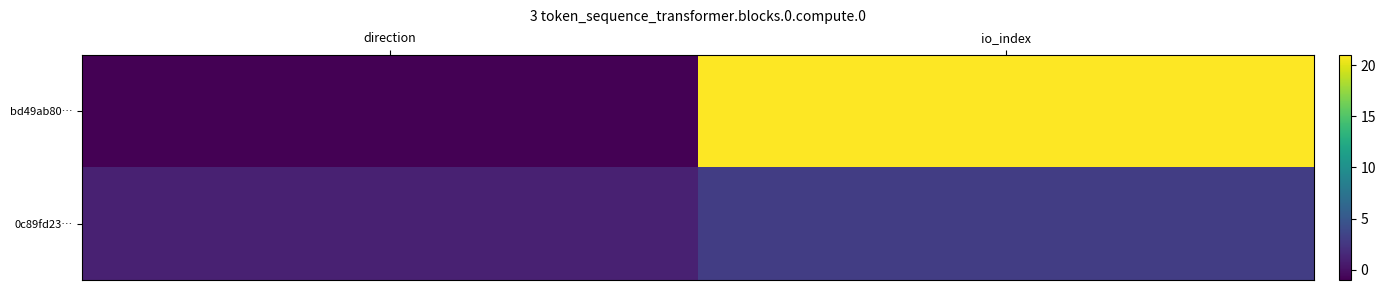

At how many categories does at least one series exceed 4?

1